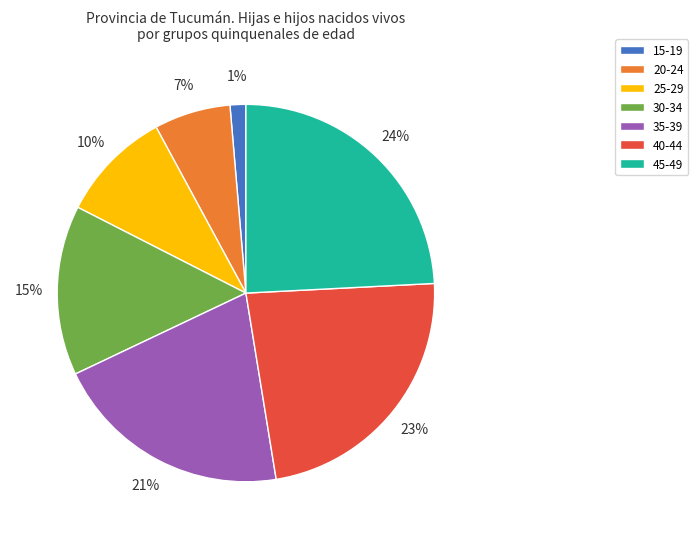

To the nearest percent, what portion does 15-19 represent?

1%